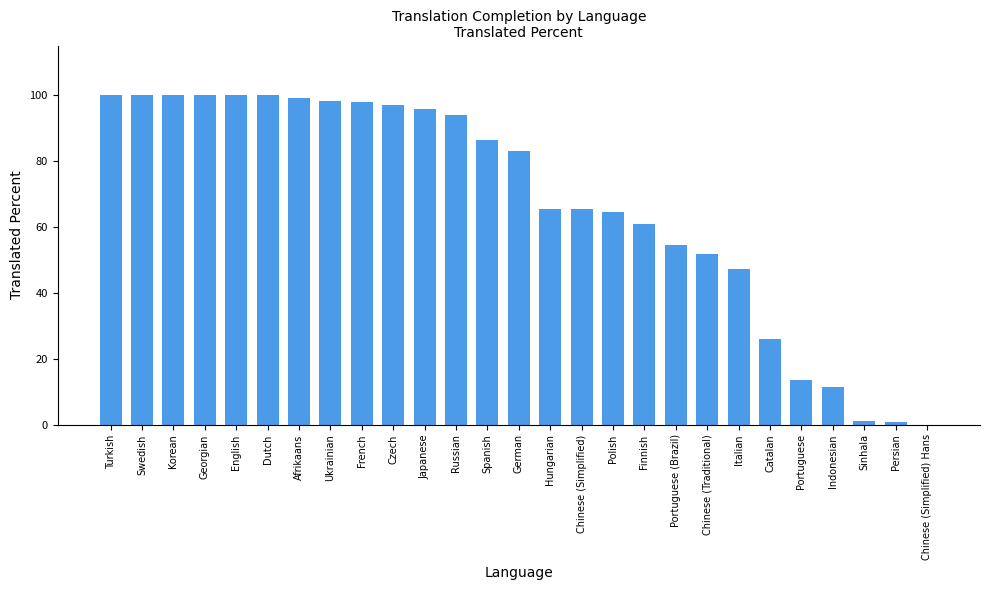

Approximately how many times larger is the value at German compared to Chinese (Traditional)?

1.6